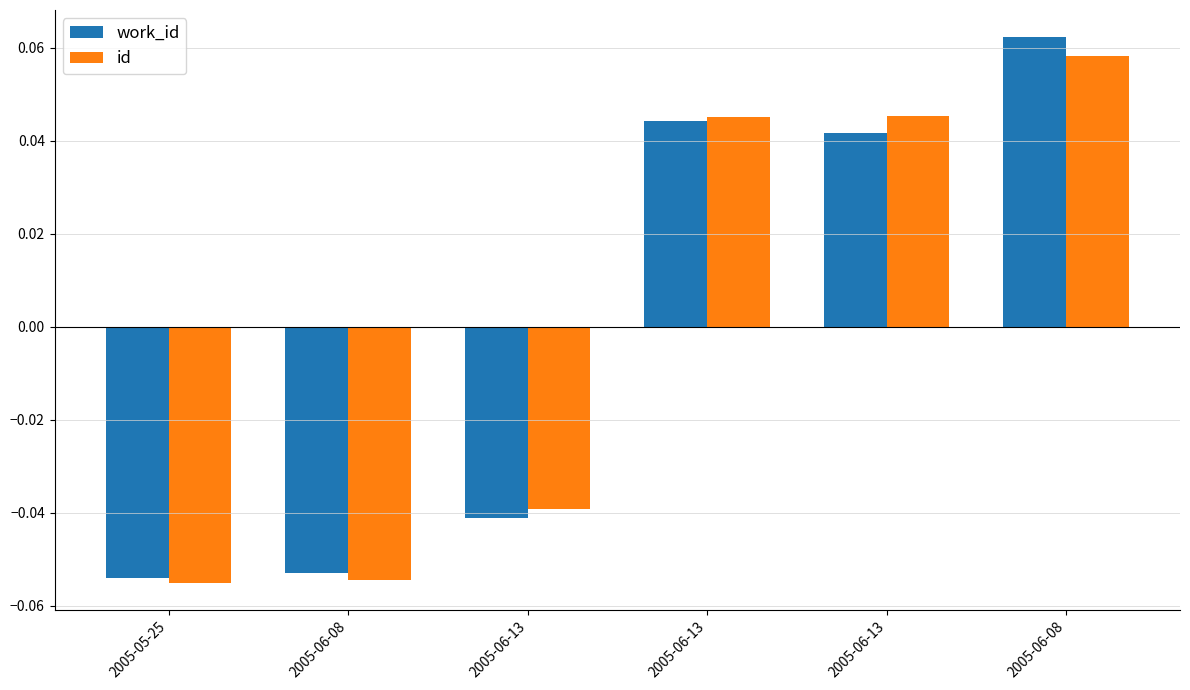

Reading right to left, extract all data points from this chart.

work_id: 0.1	0.0	0.0	-0.0	-0.1	-0.1
id: 0.1	0.0	0.0	-0.0	-0.1	-0.1